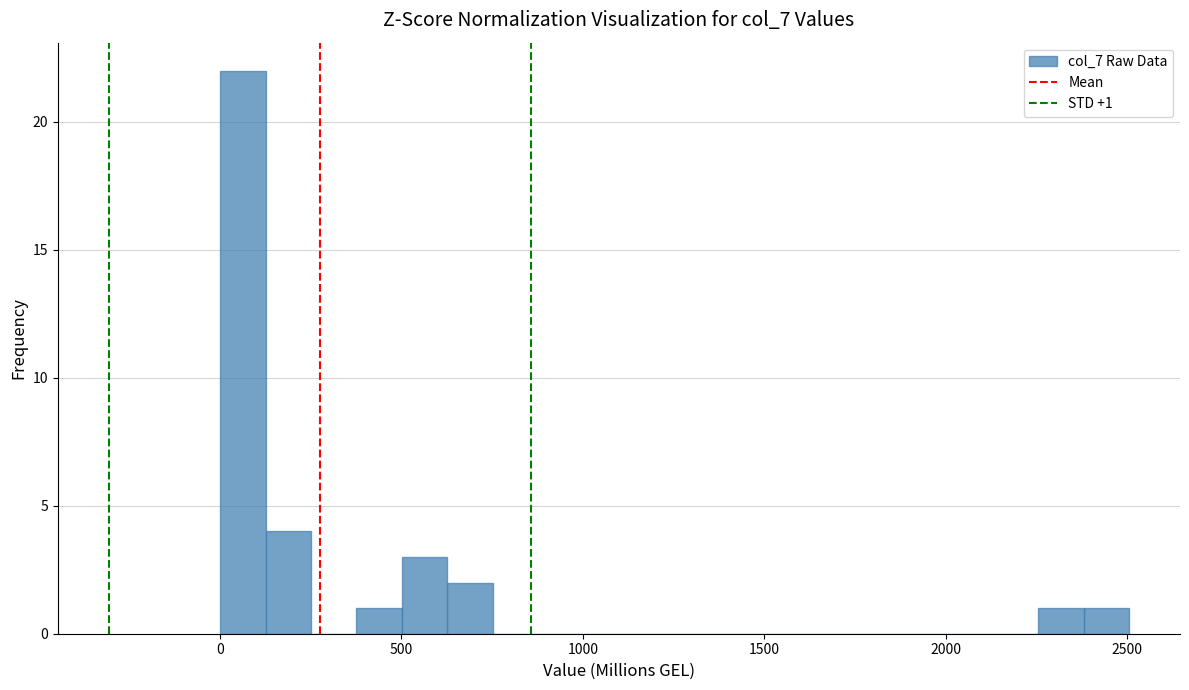

Read against the x-axis, roughly where is the centre of the tallest bar?

50